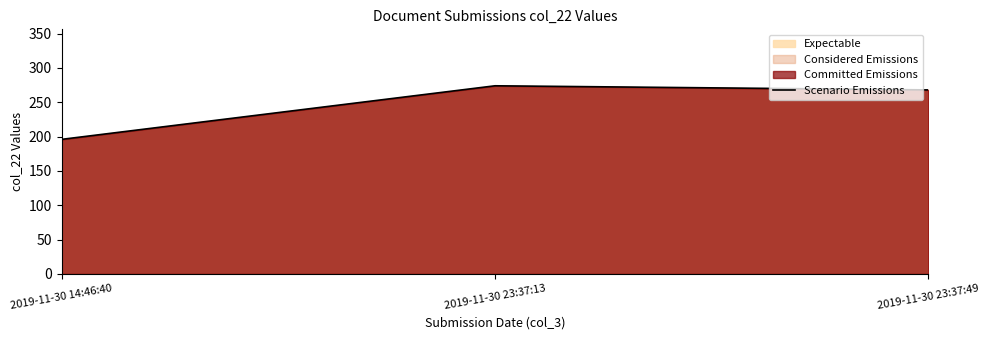

What is the difference between the values at 2019-11-30 23:37:49 and 2019-11-30 14:46:40?

72